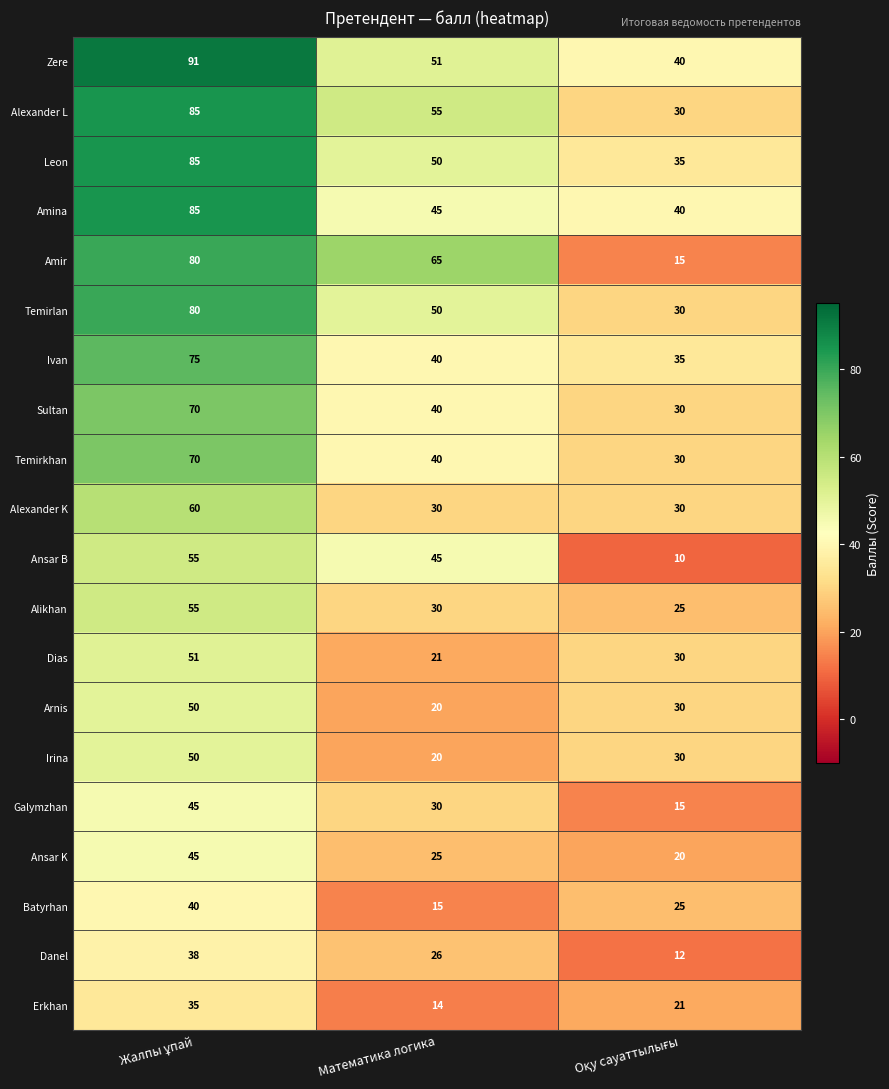

What is the maximum value for Temirkhan?

70